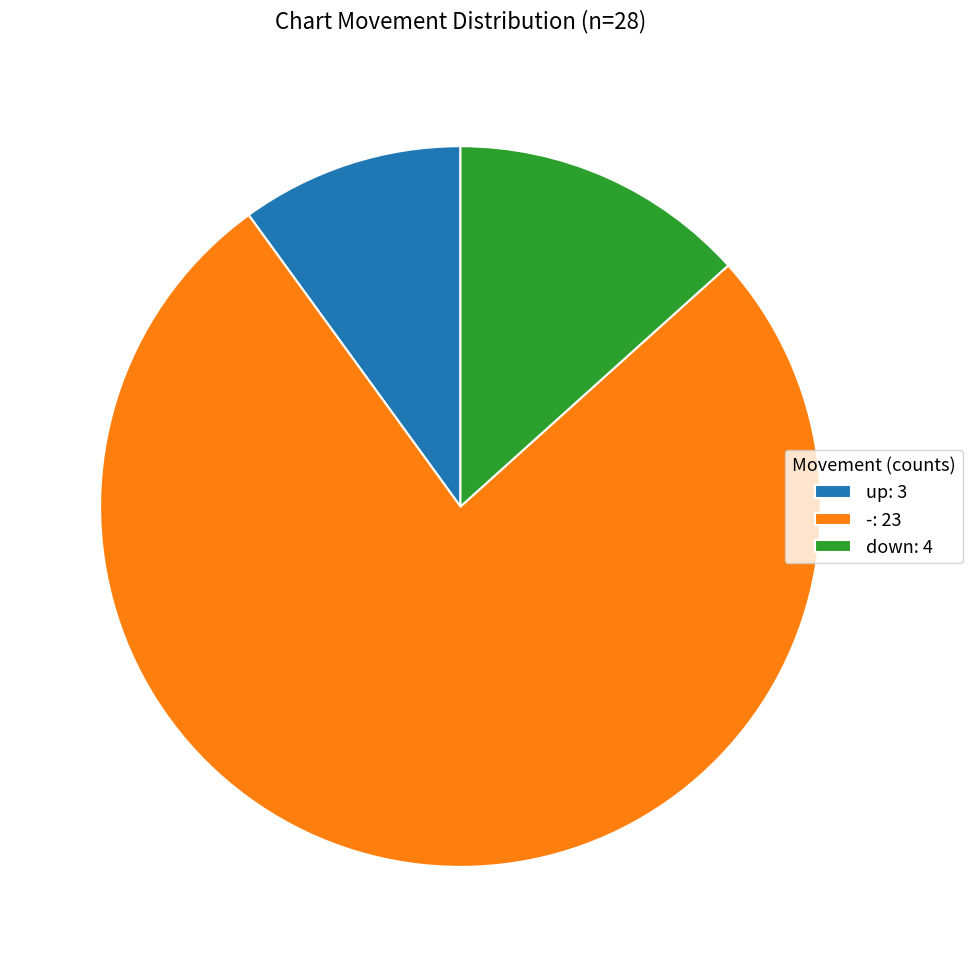

Do -: 23 and down: 4 together represent more than half of the pie?

Yes